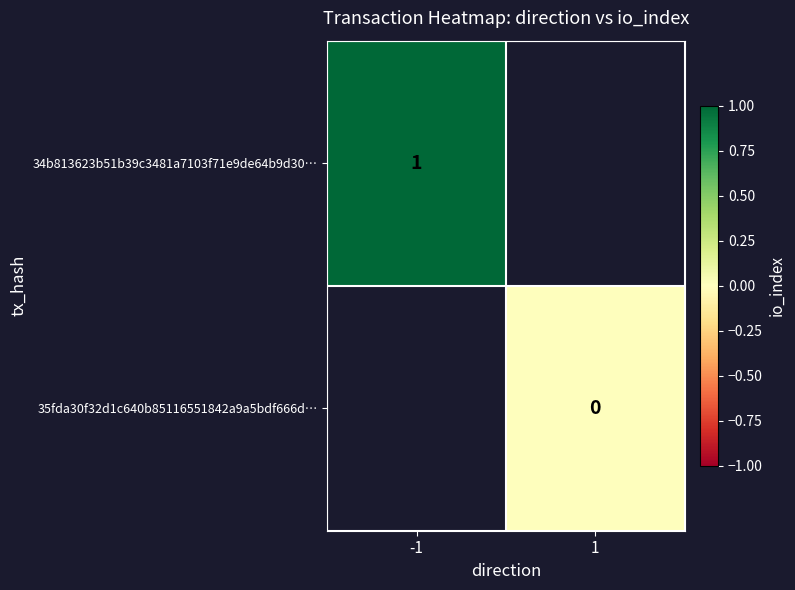

Between -1 and 1, which is larger?

1